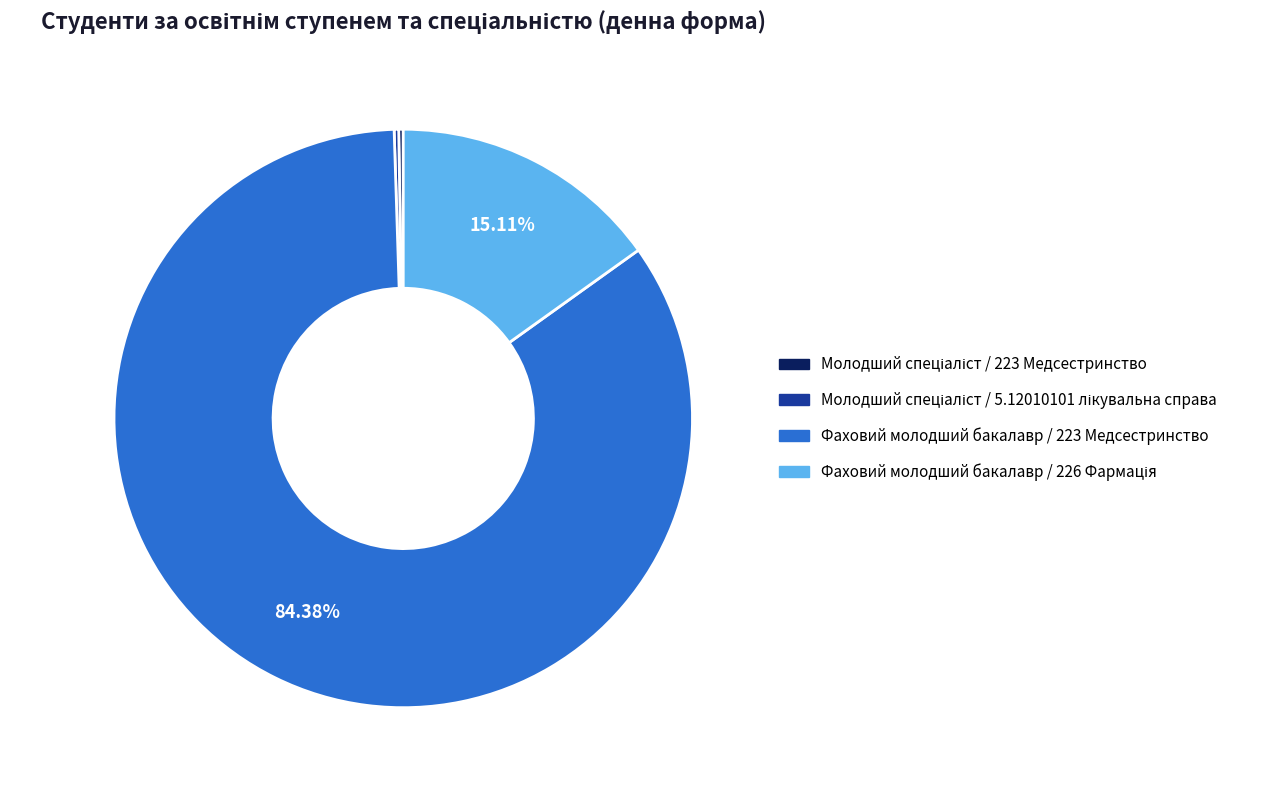

Does Фаховий молодший бакалавр / 223 Медсестринство account for over 50% of the chart?

Yes